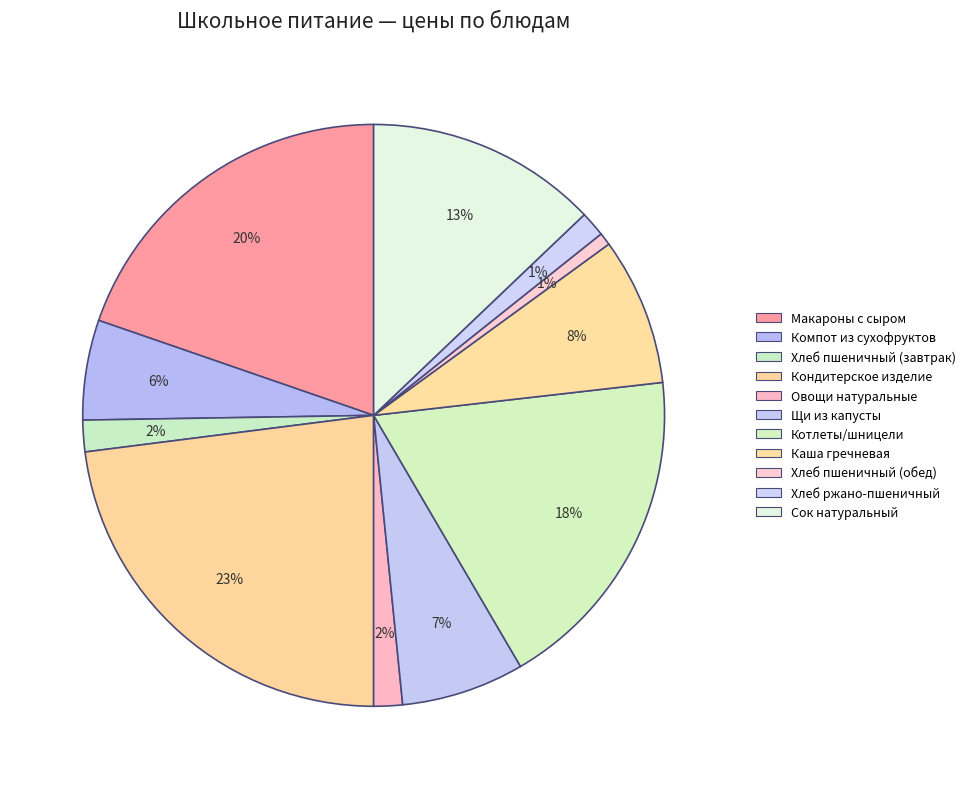

How many slices are in this pie chart?

11